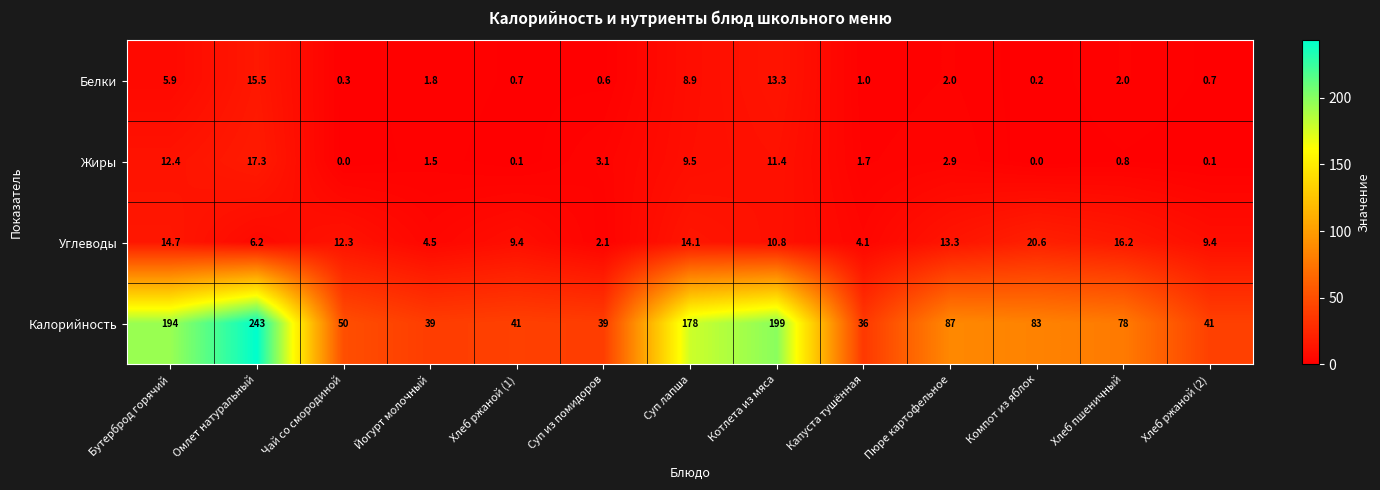

At which category is the sum across all series the highest?

Омлет натуральный